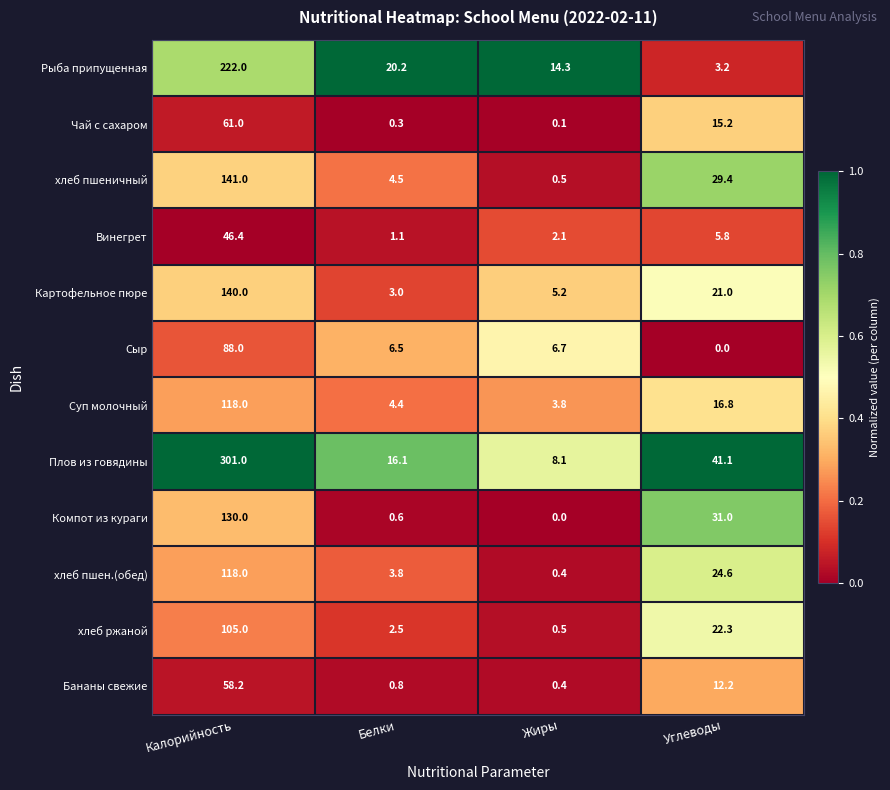

Which series has the largest total across all categories?

Плов из говядины